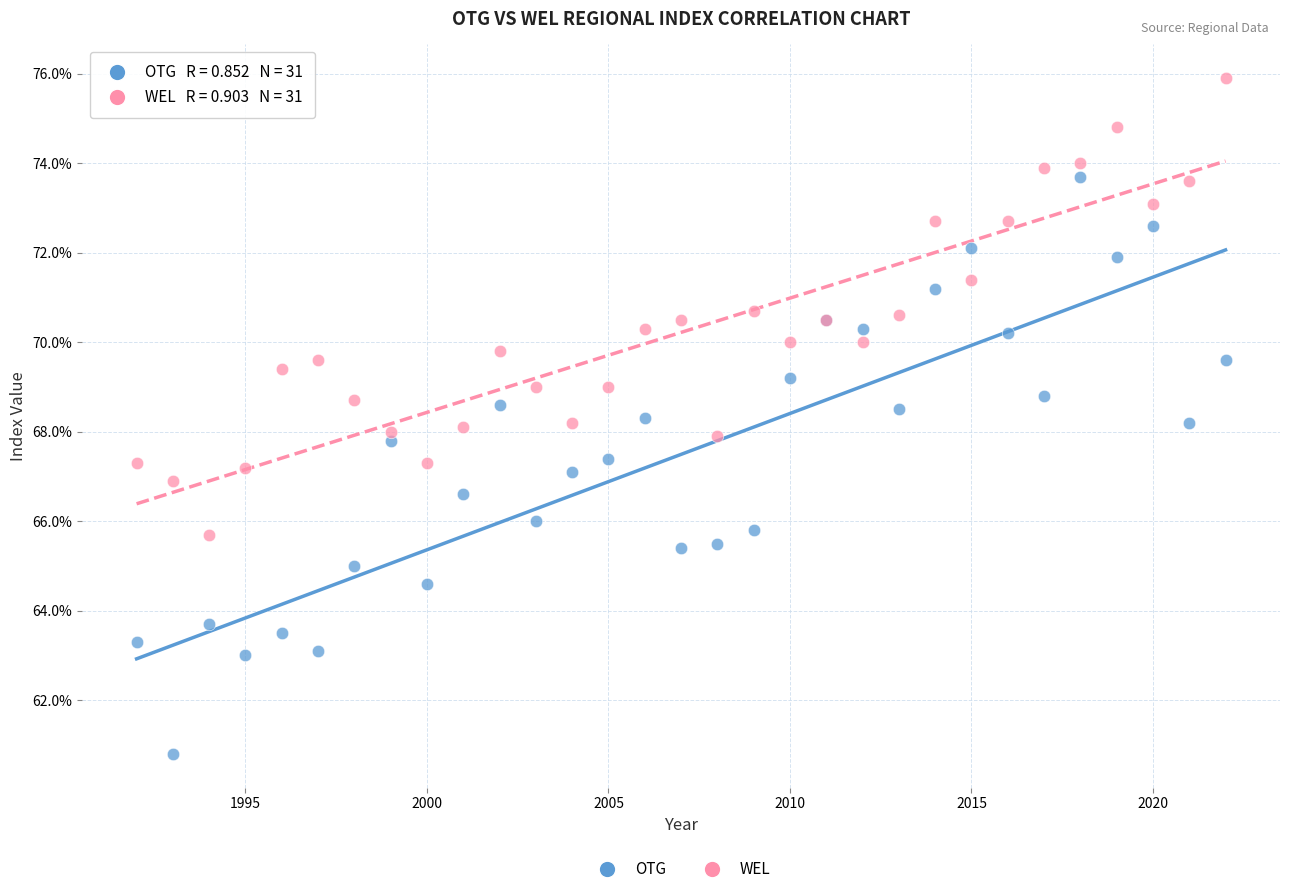

Which series reaches the minimum Y coordinate?

OTG